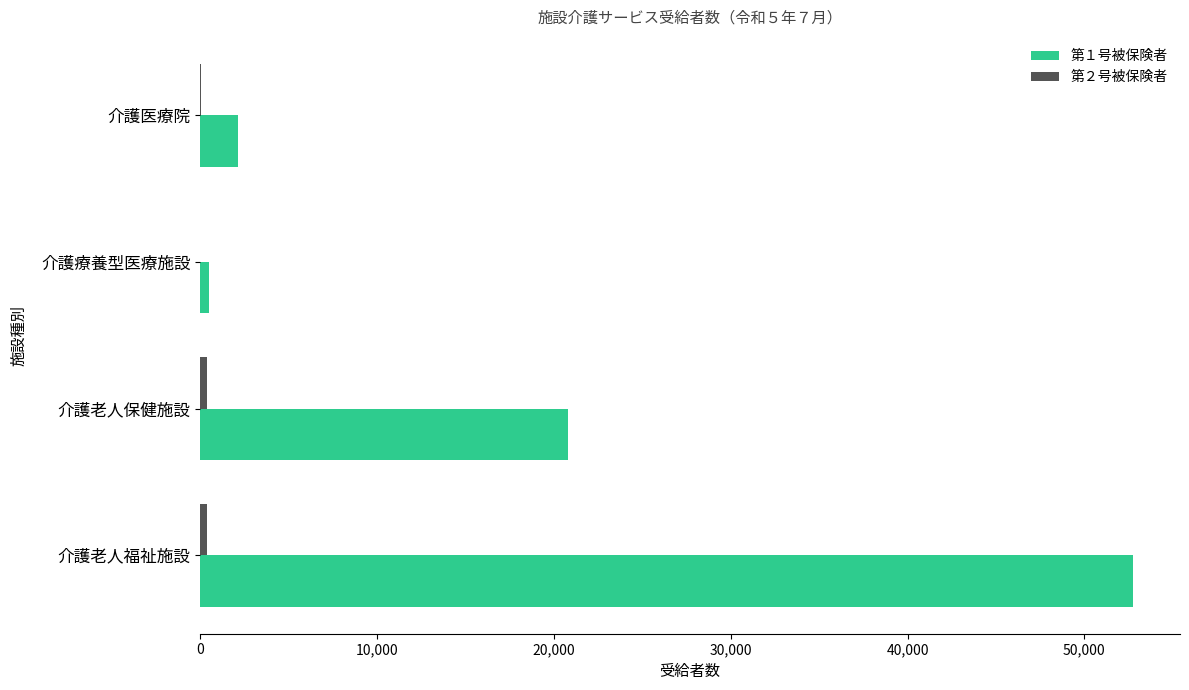

Which series has the largest total across all categories?

第１号被保険者